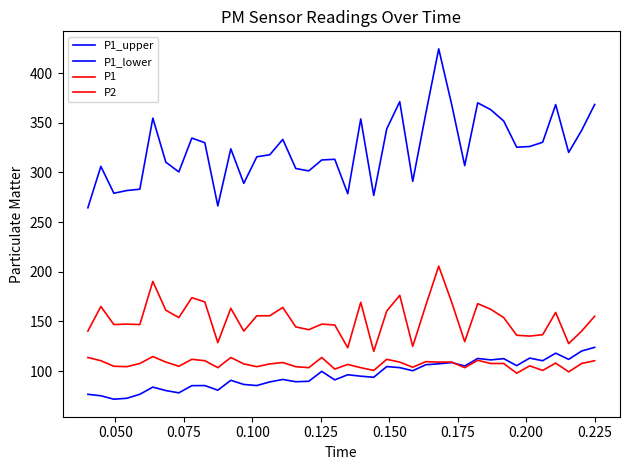

How many interior local valleys does the P1_lower series have?

13